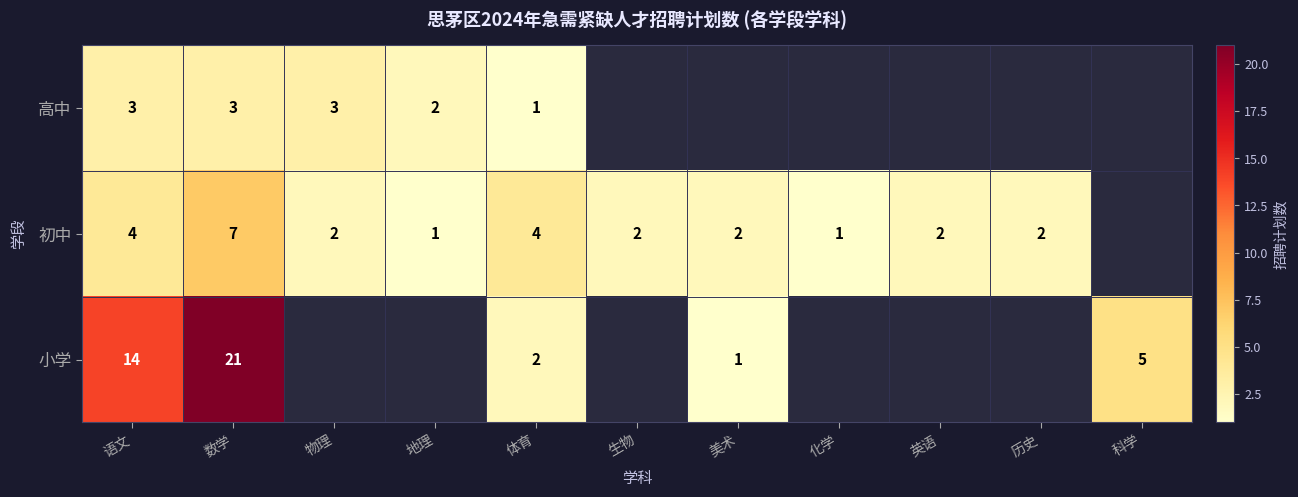

The value of 高中 at 体育 is 1. True or false?

True